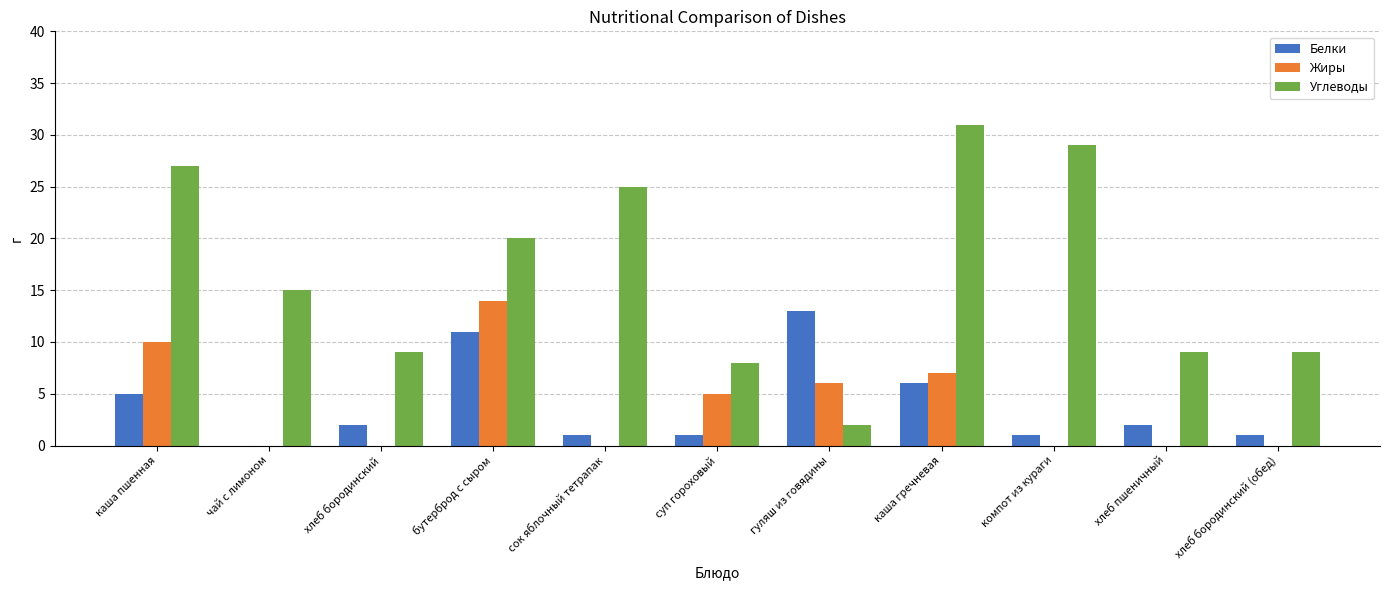

The Белки series shows 6 at каша гречневая. True or false?

True